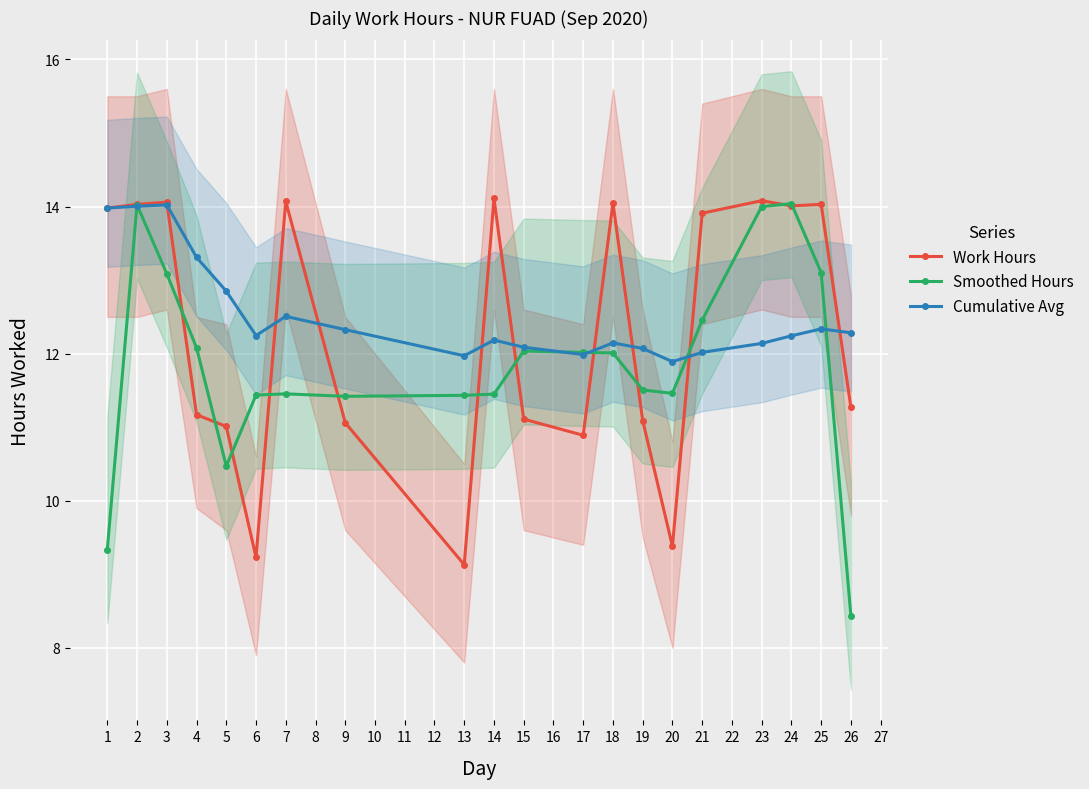

What are all the series names shown in the legend?

Work Hours, Smoothed Hours, Cumulative Avg